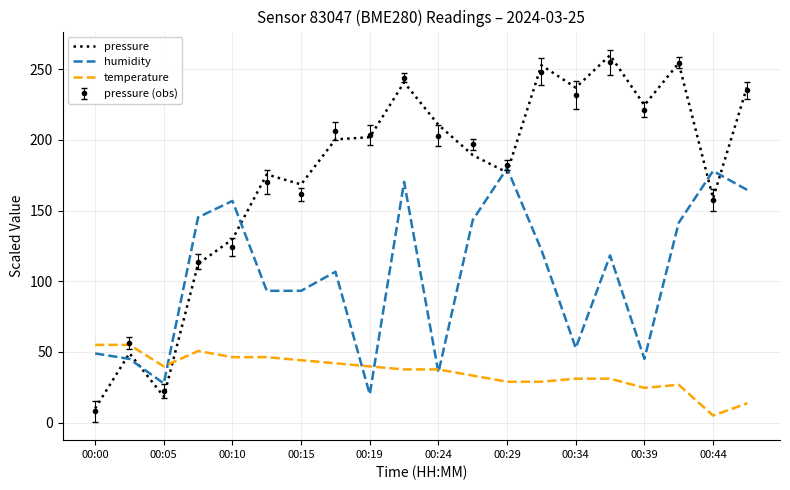

How many intersections are there between pressure and temperature?

1